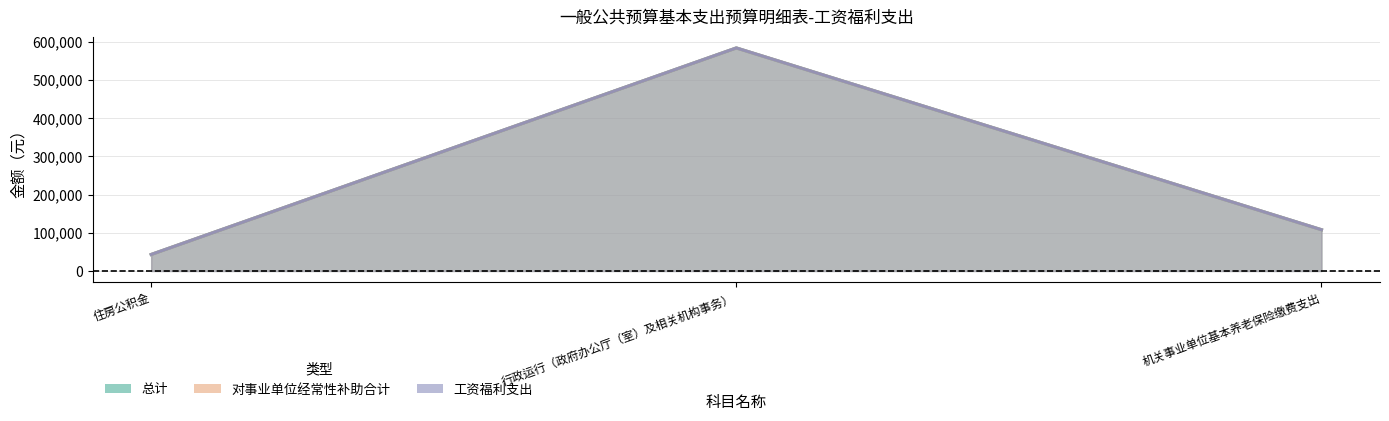

How many data points in 总计 are less than 108070?

1